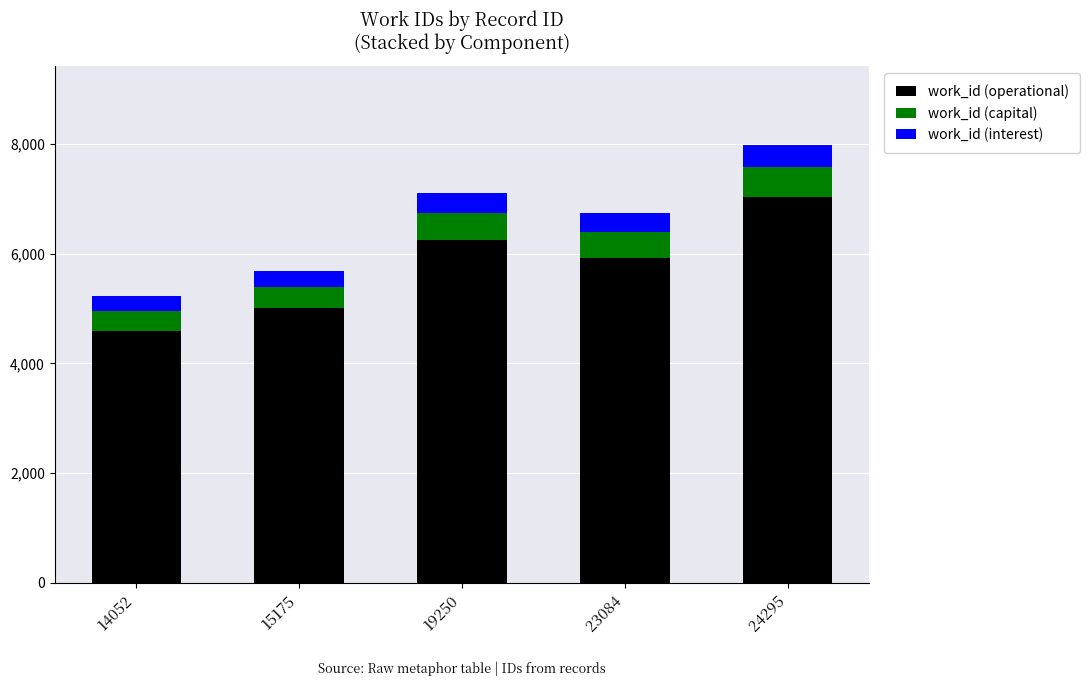

What is the total value across all series at 24295?

7984.0